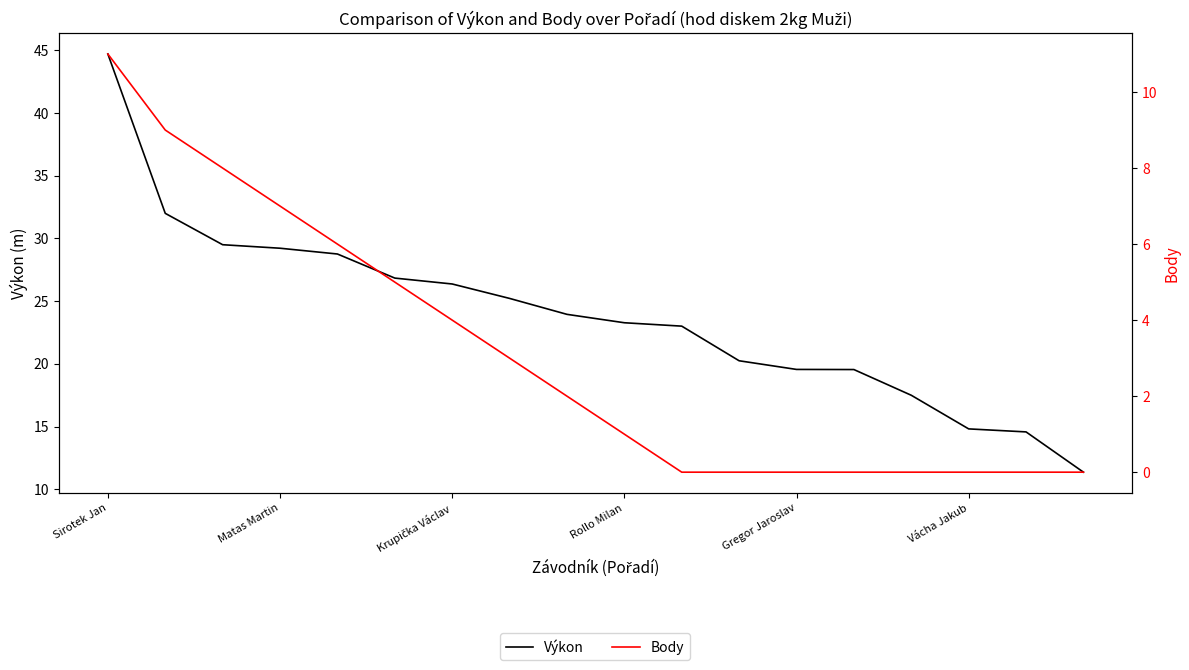

Is the value of Výkon at 7 greater than the value of Body at Gregor Jaroslav?

Yes